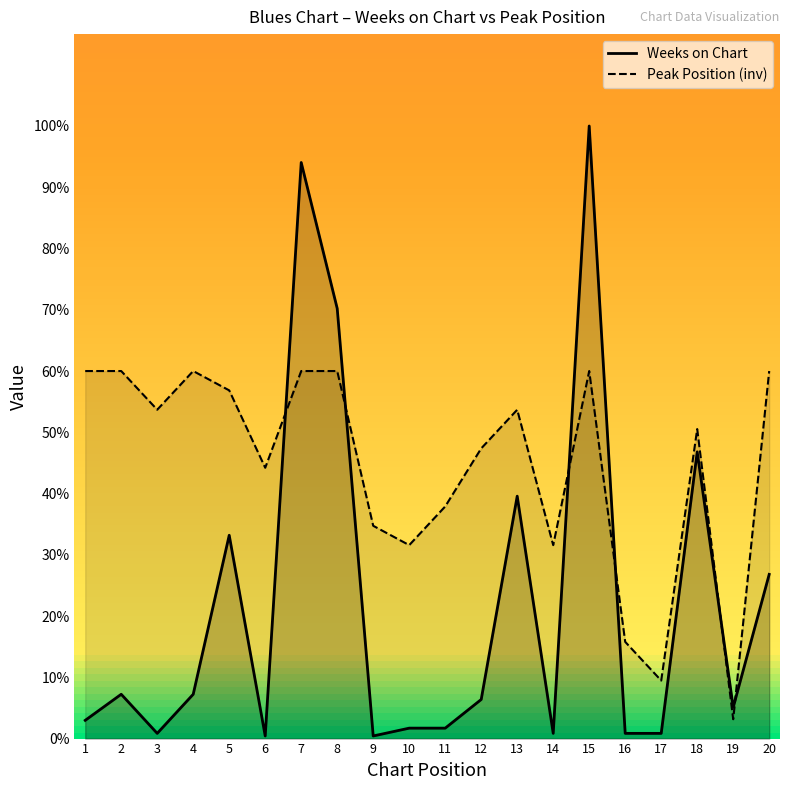

Reading right to left, what are all the values shown in this chart?

Weeks on Chart: 20=26.8	19=5.1	18=46.8	17=0.9	16=0.9	15=100.0	14=0.9	13=39.6	12=6.4	11=1.7	10=1.7	9=0.4	8=70.2	7=94.0	6=0.4	5=33.2	4=7.2	3=0.9	2=7.2	1=3.0
Peak Position (inv): 20=60.0	19=3.2	18=50.5	17=9.5	16=15.8	15=60.0	14=31.6	13=53.7	12=47.4	11=37.9	10=31.6	9=34.7	8=60.0	7=60.0	6=44.2	5=56.8	4=60.0	3=53.7	2=60.0	1=60.0